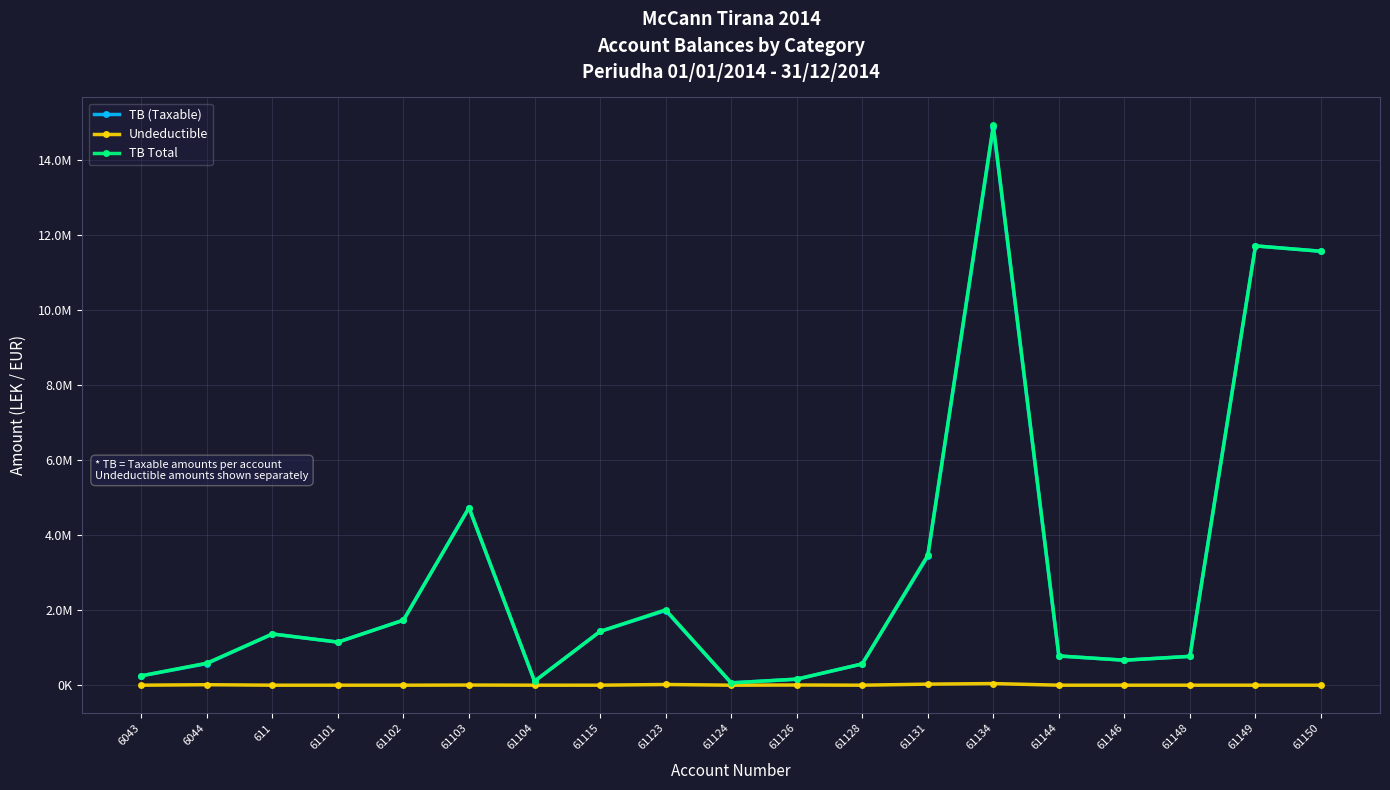

What is the difference between the highest and lowest values at 61131?

3437988.5